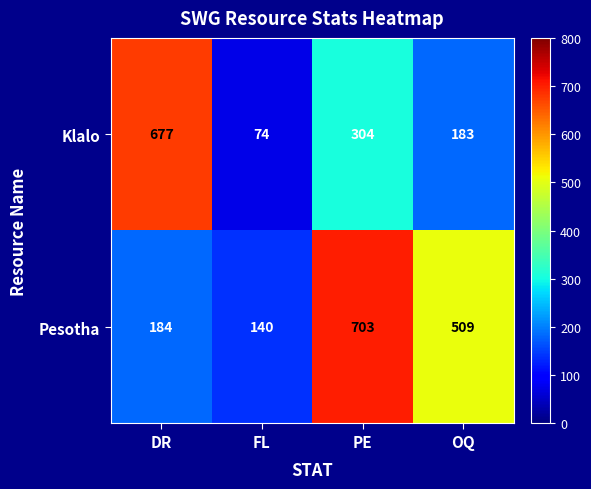

Which series changed the most between PE and OQ?

Pesotha